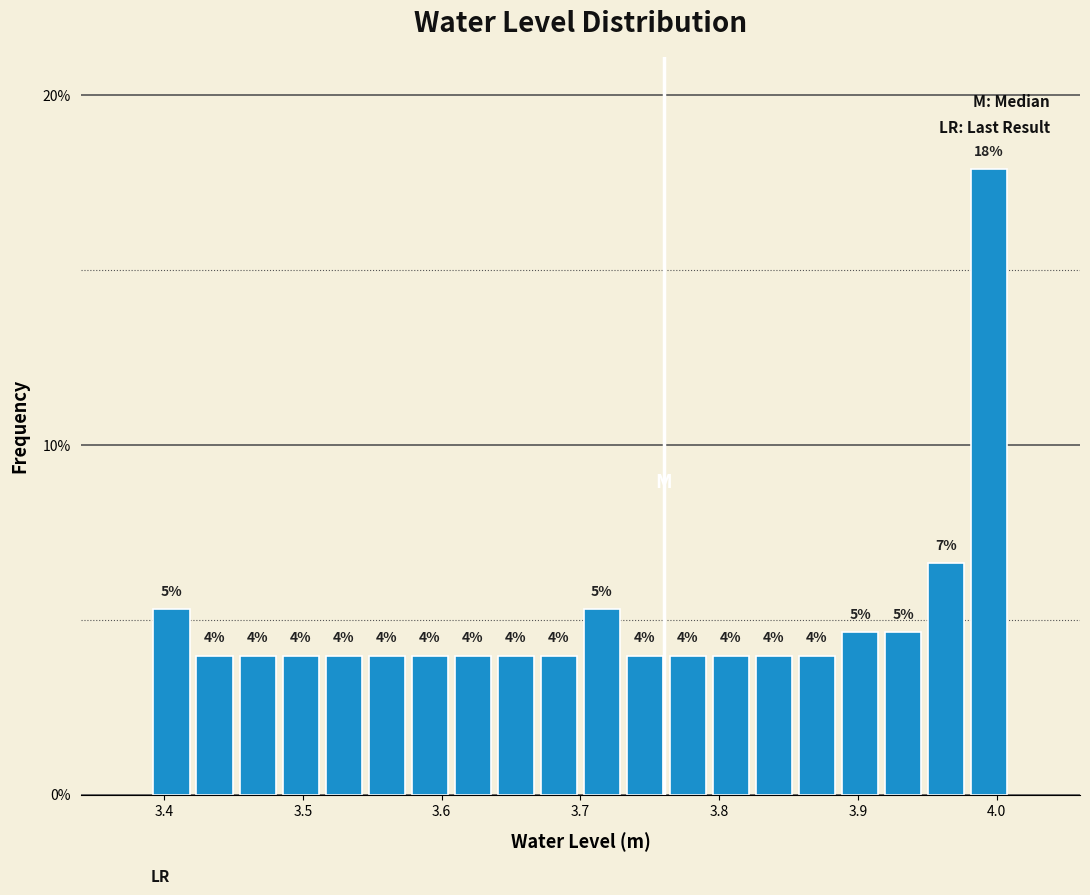

Read against the x-axis, roughly where is the centre of the tallest bar?

3.99